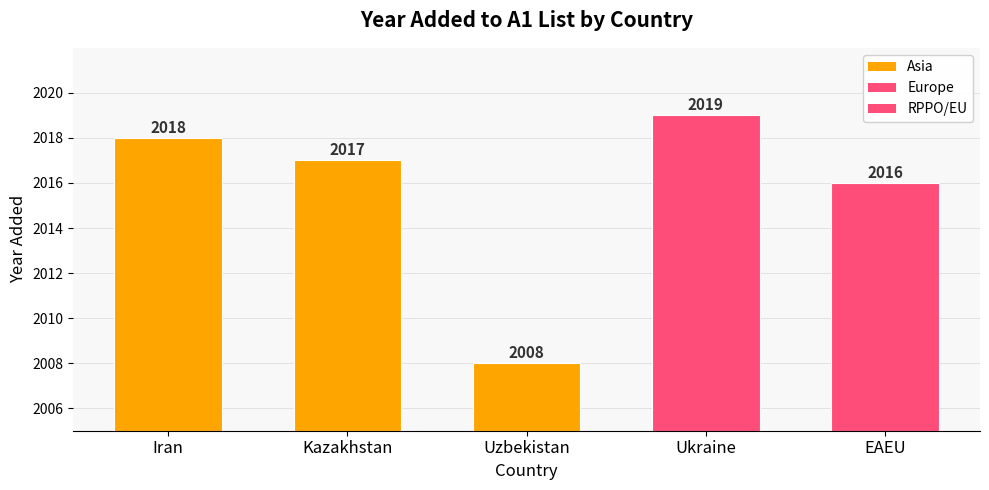

Which has a higher value, EAEU (RPPO/EU) or Kazakhstan (Asia)?

Kazakhstan (Asia)